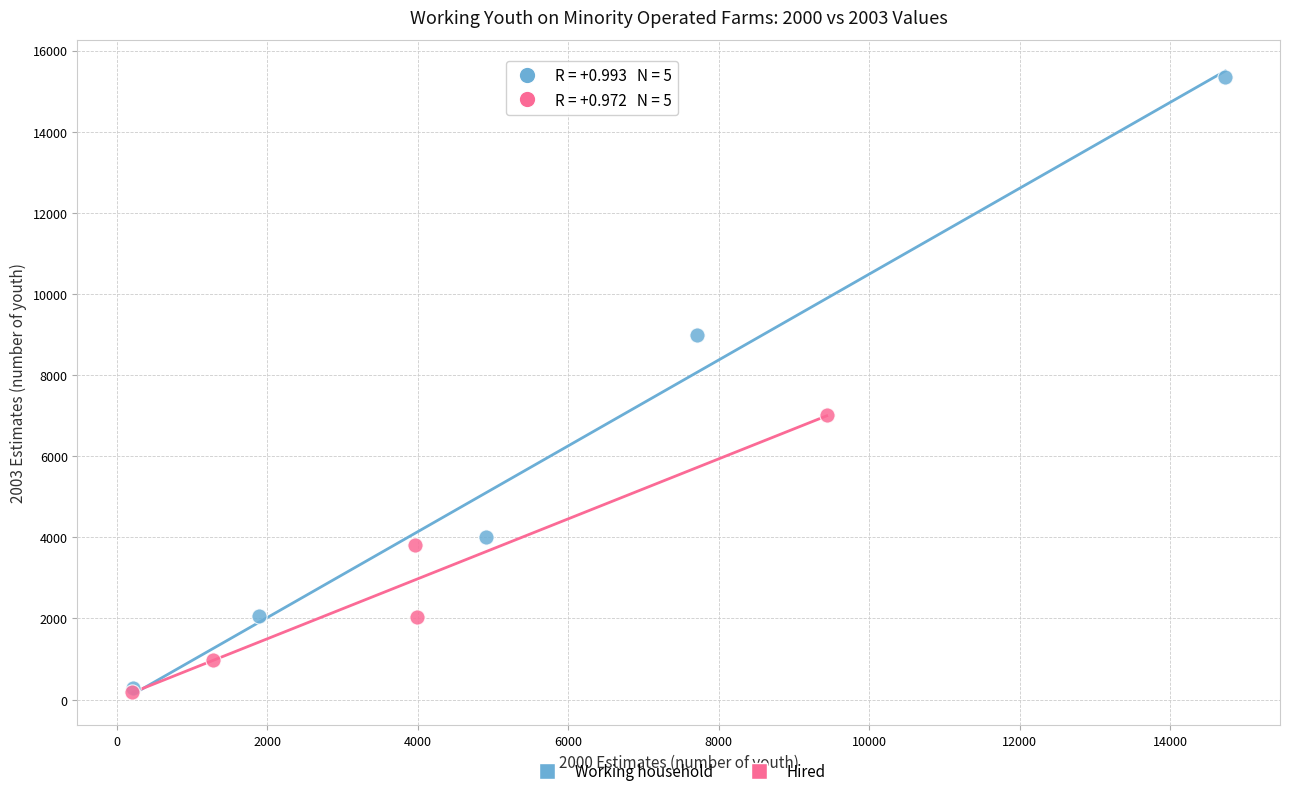

Which series has the widest spread of Y values?

Working household